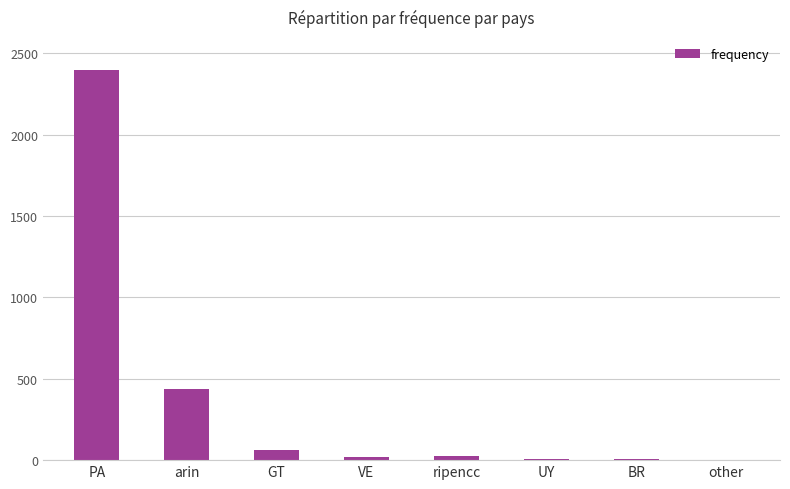

How many series are shown in this chart?

1